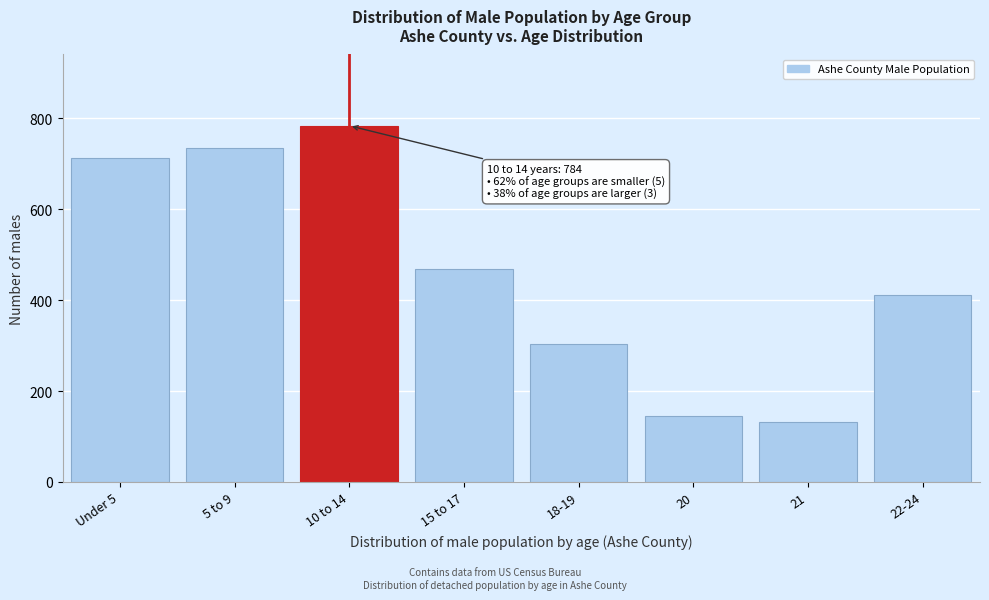

Reading right to left, extract all data points from this chart.

411	131	145	303	469	784	734	714